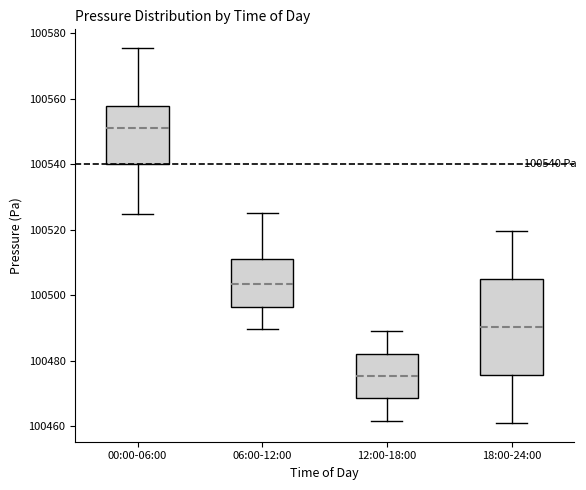

Which box's median line is the lowest?

12:00-18:00